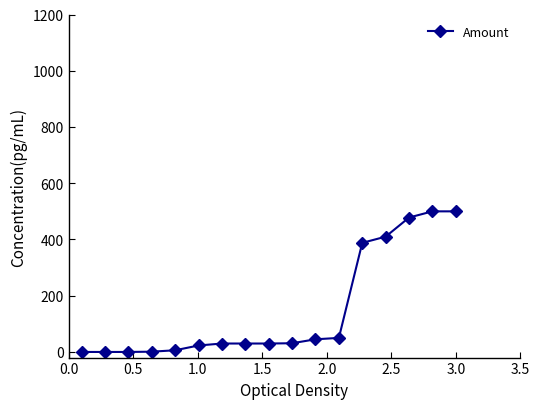

What is the value of the 16th point from the left?

500.0